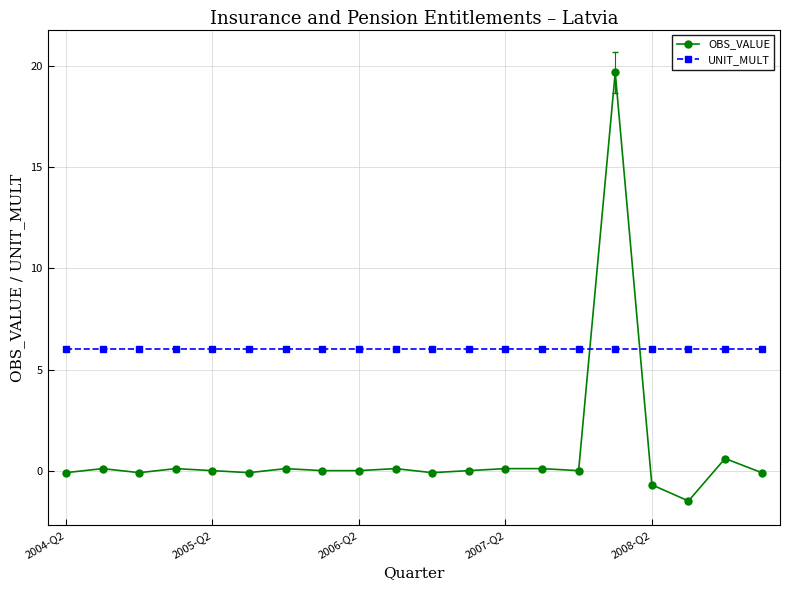

What is the average value of the UNIT_MULT series?

6.0